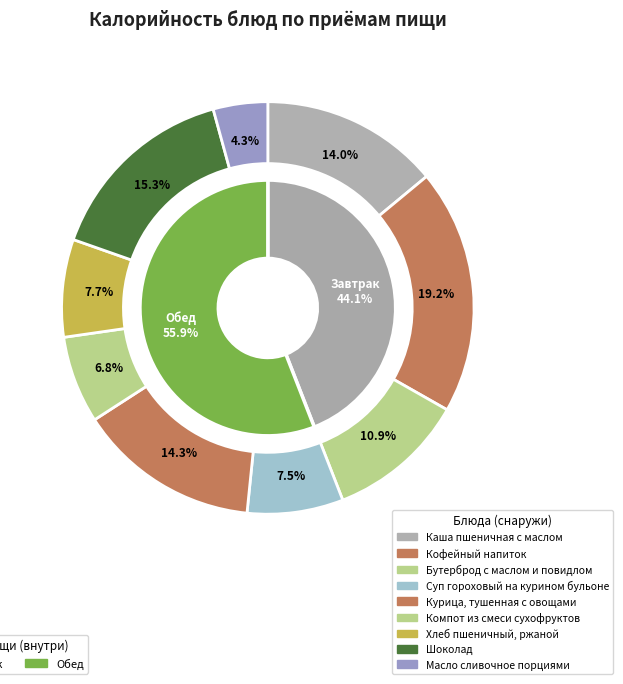

What is the change in value from Кофейный напиток to Суп гороховый на курином бульоне?

-205.0